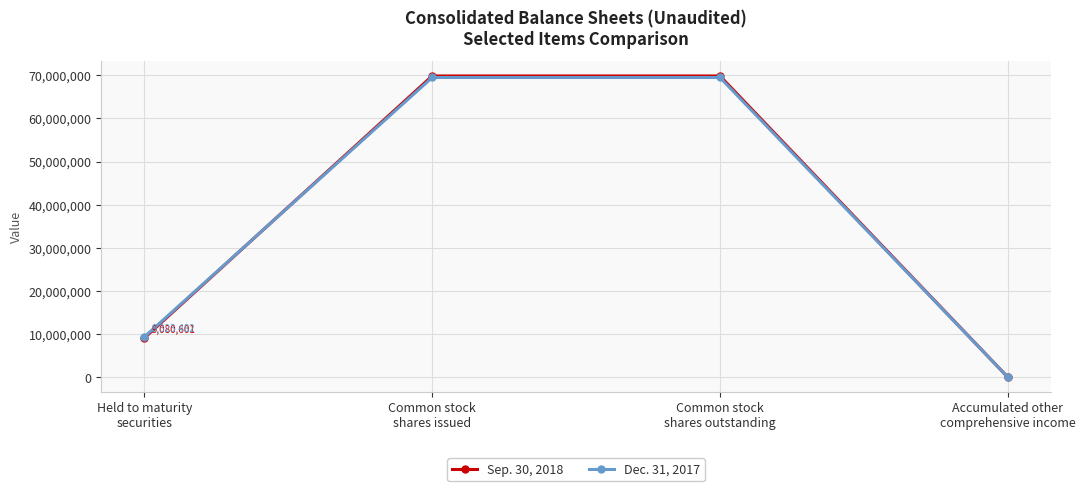

How many lines are shown in the chart?

2